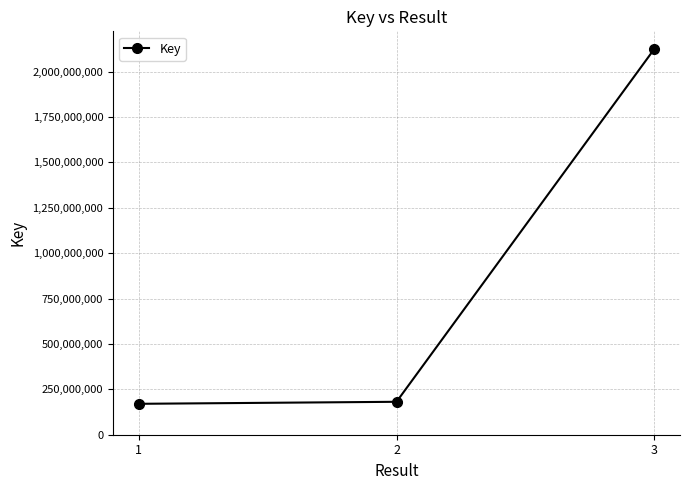

Is it true that the value at 2 is 181405210?

True